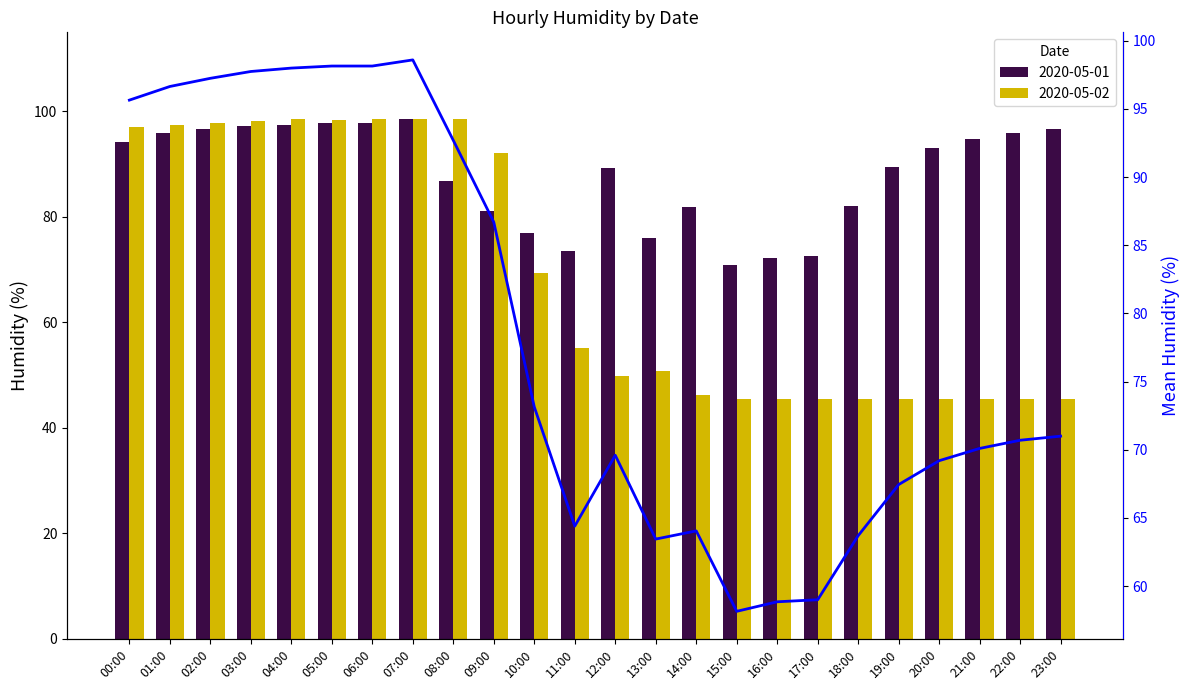

Reading left to right, list all the values displayed in this chart.

00:00=95.7	01:00=96.7	02:00=97.2	03:00=97.8	04:00=98.0	05:00=98.2	06:00=98.2	07:00=98.6	08:00=92.7	09:00=86.7	10:00=73.2	11:00=64.4	12:00=69.6	13:00=63.4	14:00=64.0	15:00=58.2	16:00=58.8	17:00=59.0	18:00=63.7	19:00=67.5	20:00=69.2	21:00=70.1	22:00=70.7	23:00=71.0